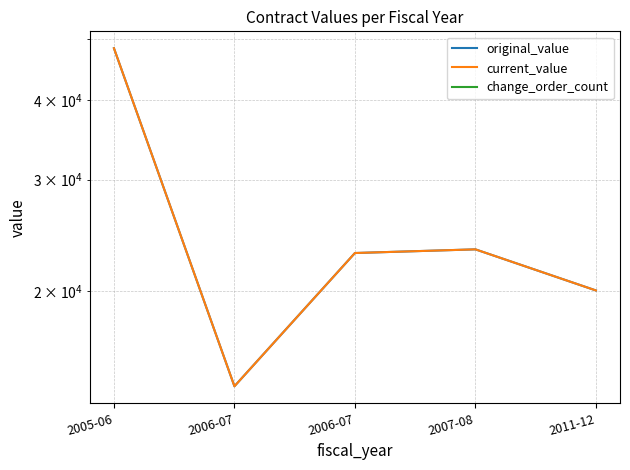

Rank the categories by current_value value from highest to lowest.

2005-06, 2007-08, 2006-07, 2011-12, 2006-07